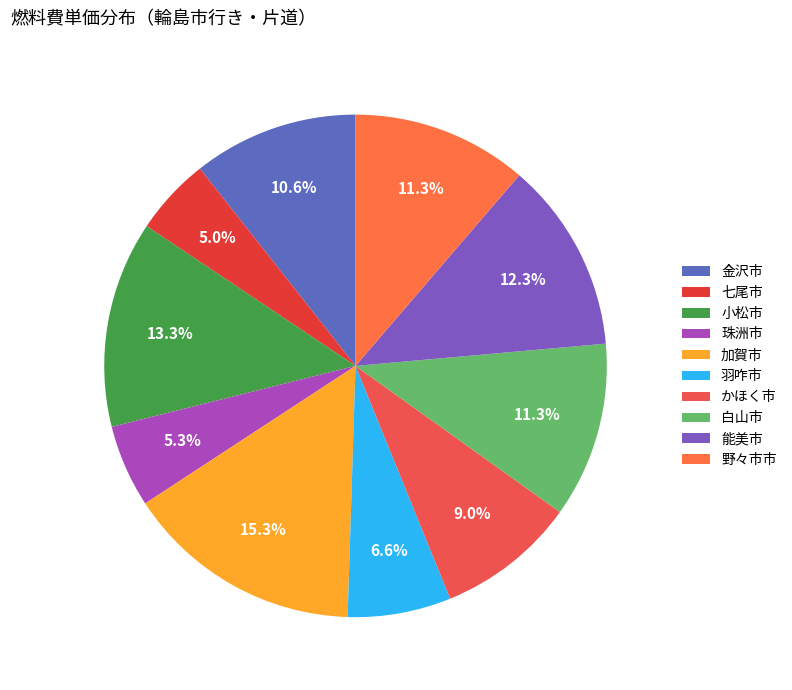

True or false: 羽咋市 accounts for 21% of the total.

False